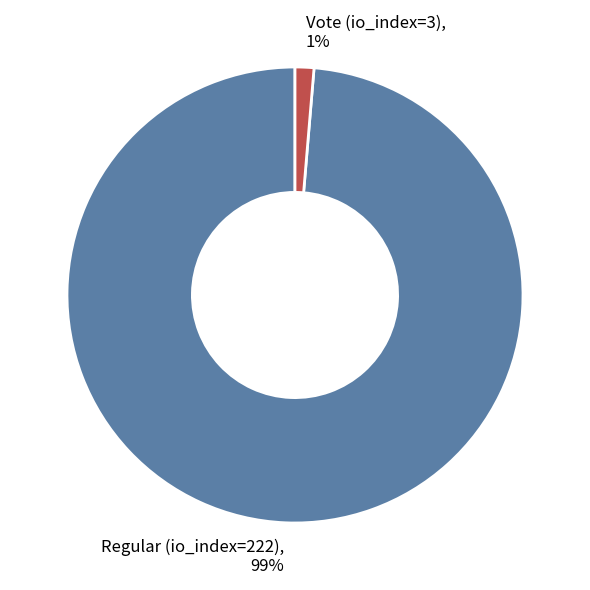

How many slices are in this pie chart?

2